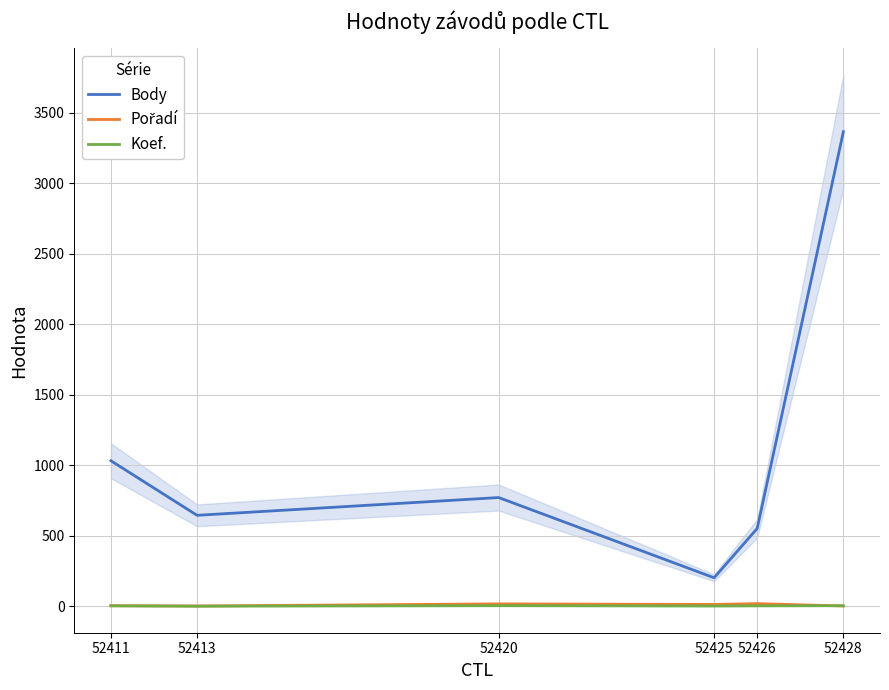

At how many categories does at least one series exceed 3290?

1